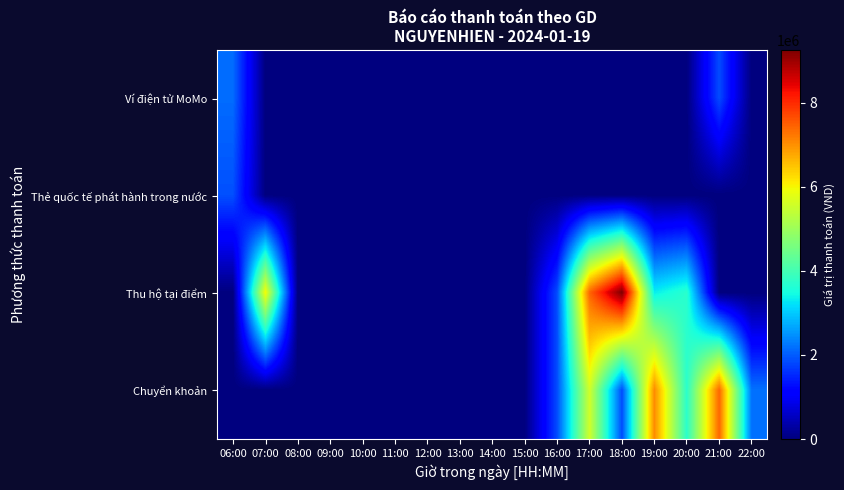

List the series in order of their peak value, highest first.

Thu hộ tại điểm, Chuyển khoản, Ví điện tử MoMo, Thẻ quốc tế phát hành trong nước